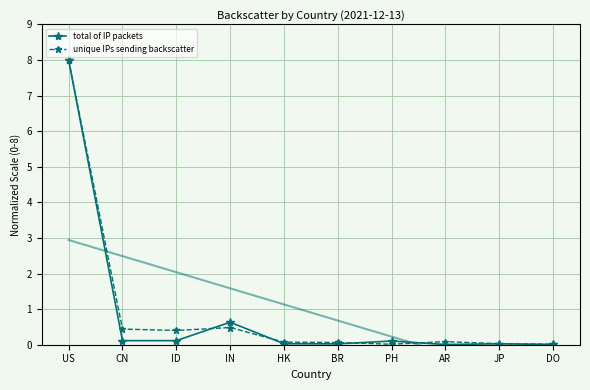

Which series ends up on top after the final intersection of unique IPs sending backscatter and total of IP packets?

unique IPs sending backscatter